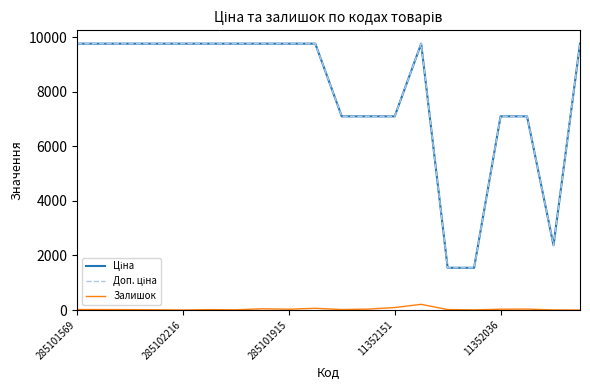

How many interior local peaks does the Доп. ціна series have?

1